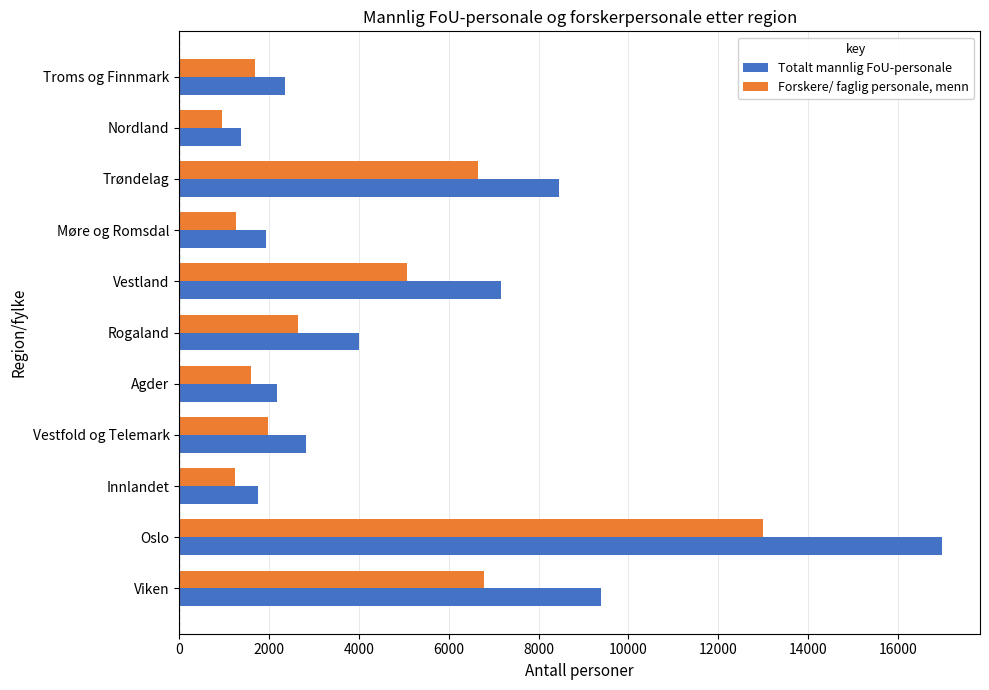

True or false: Forskere/ faglig personale, menn has a value of 6774 at Viken.

True